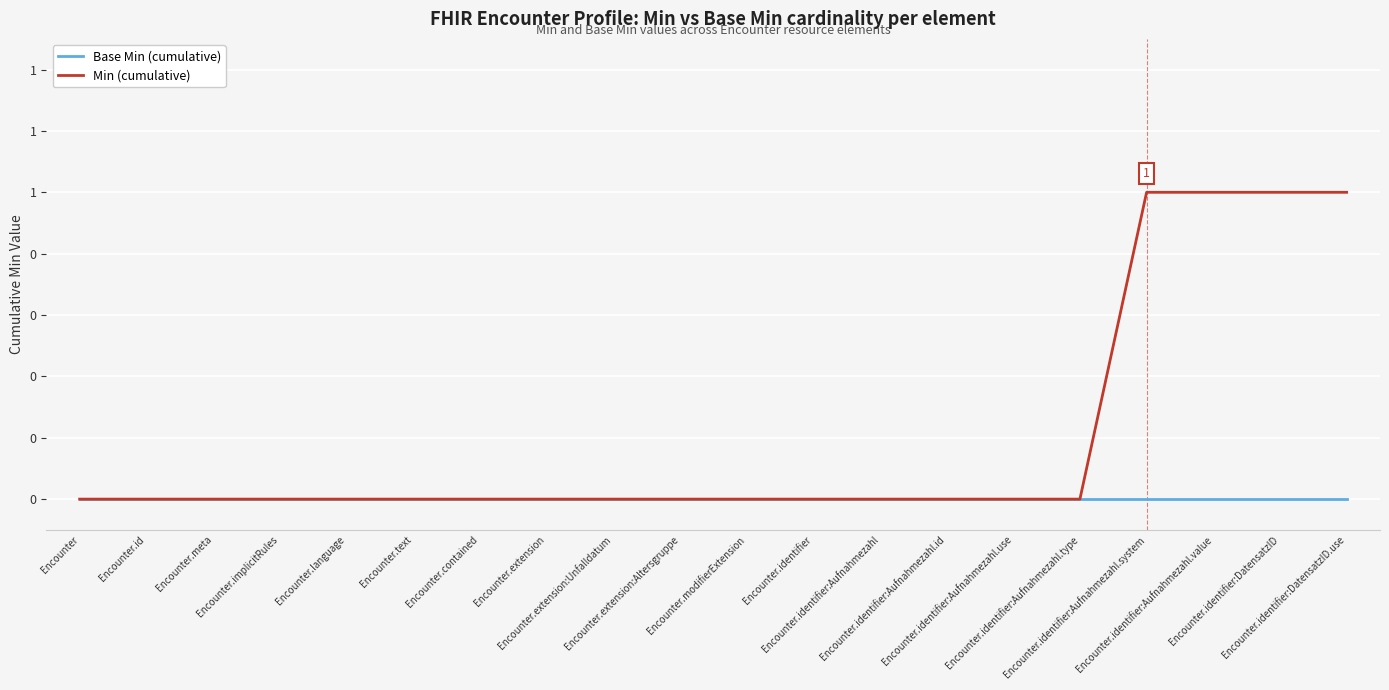

What are all the series names shown in the legend?

Base Min (cumulative), Min (cumulative)